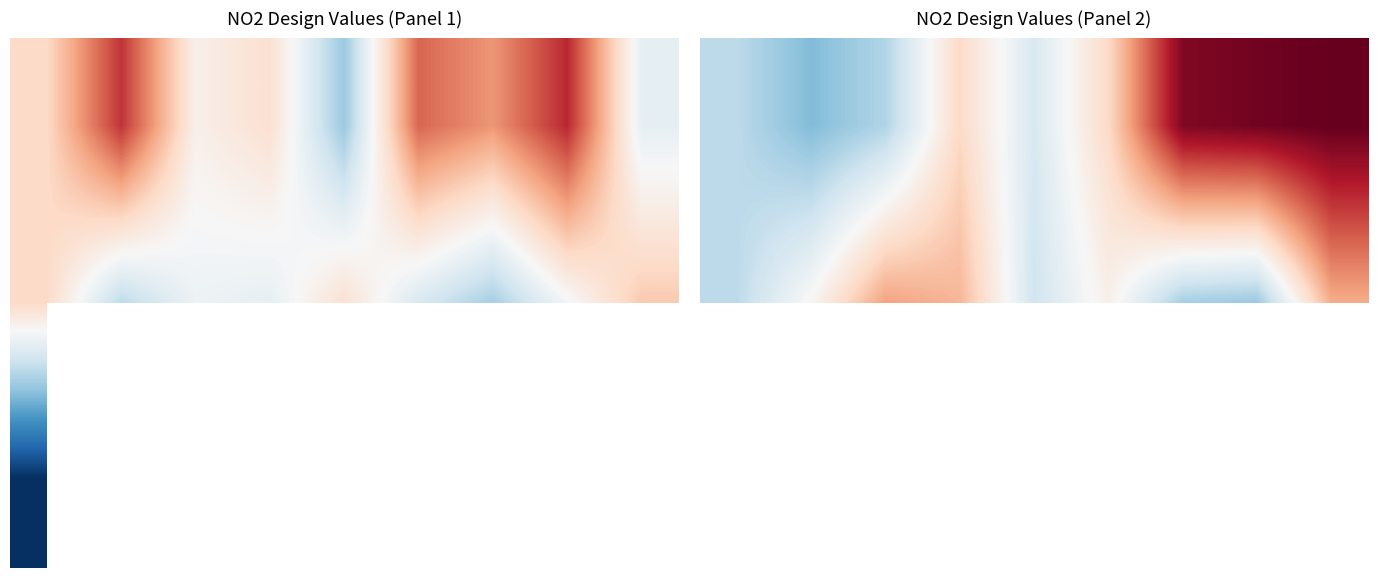

What is the spread (max minus min) of values at 7?

38.0